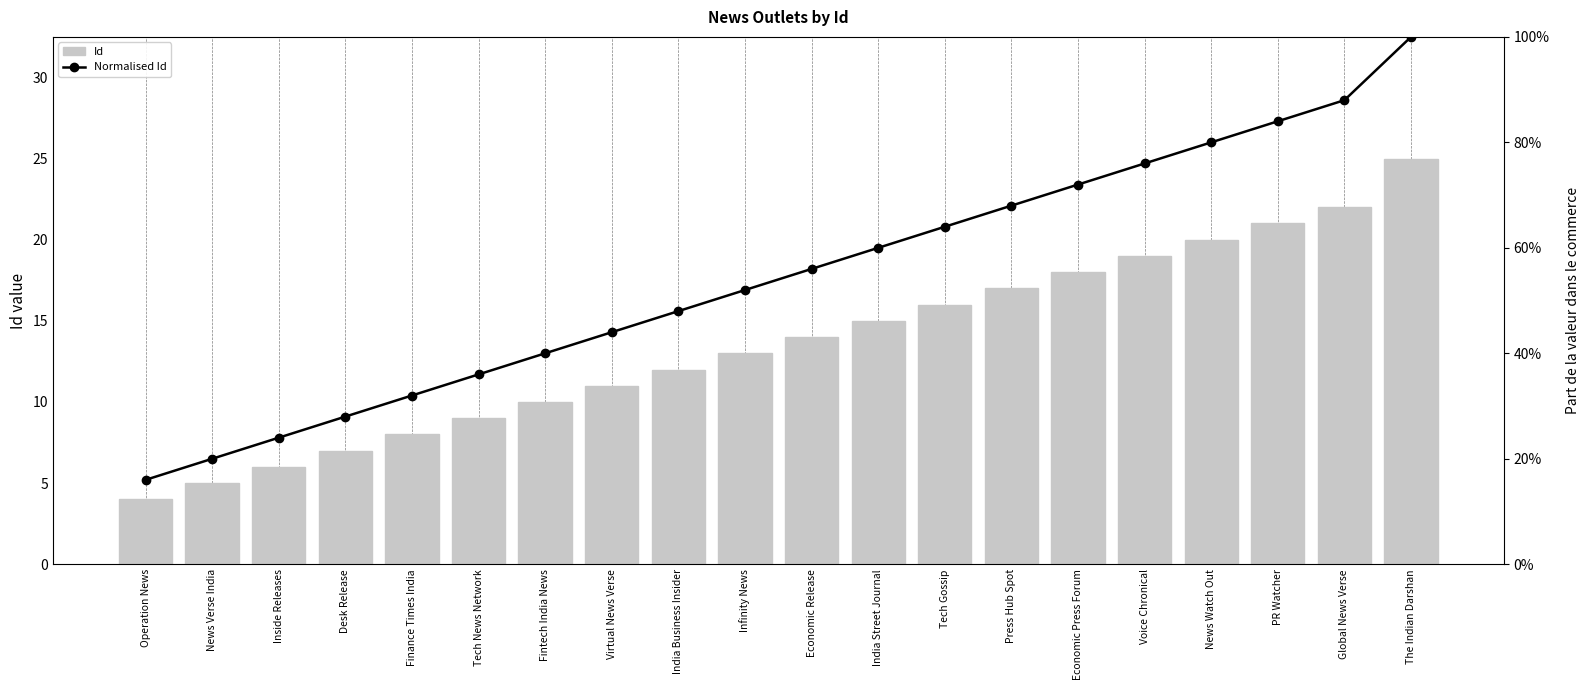

Reading left to right, extract all data points from this chart.

Id: 4.0	5.0	6.0	7.0	8.0	9.0	10.0	11.0	12.0	13.0	14.0	15.0	16.0	17.0	18.0	19.0	20.0	21.0	22.0	25.0
Normalised Id: 0.2	0.2	0.2	0.3	0.3	0.4	0.4	0.4	0.5	0.5	0.6	0.6	0.6	0.7	0.7	0.8	0.8	0.8	0.9	1.0